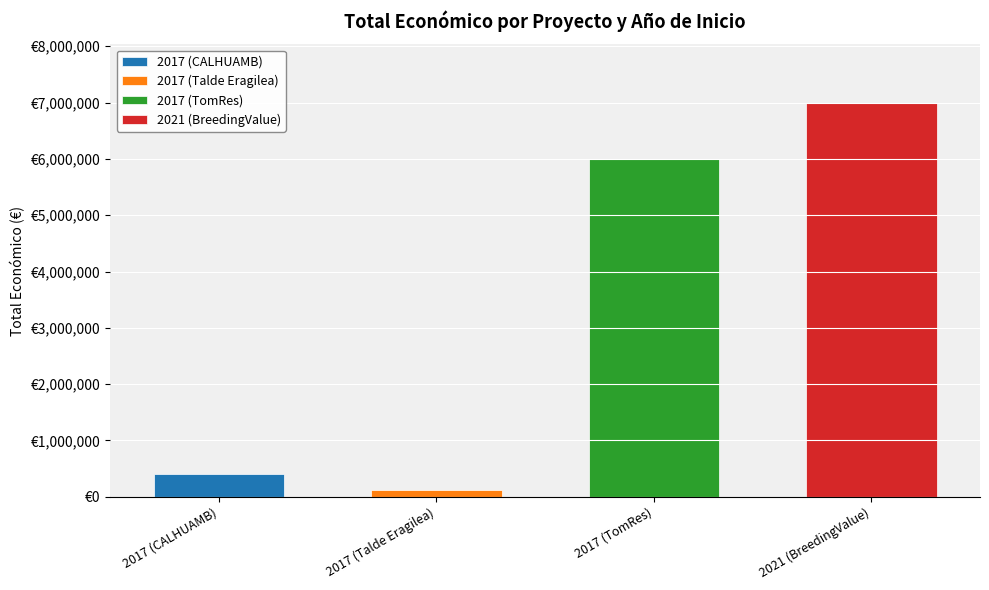

What is the change in value from 2017 (CALHUAMB) to 2021 (BreedingValue)?

+6589601